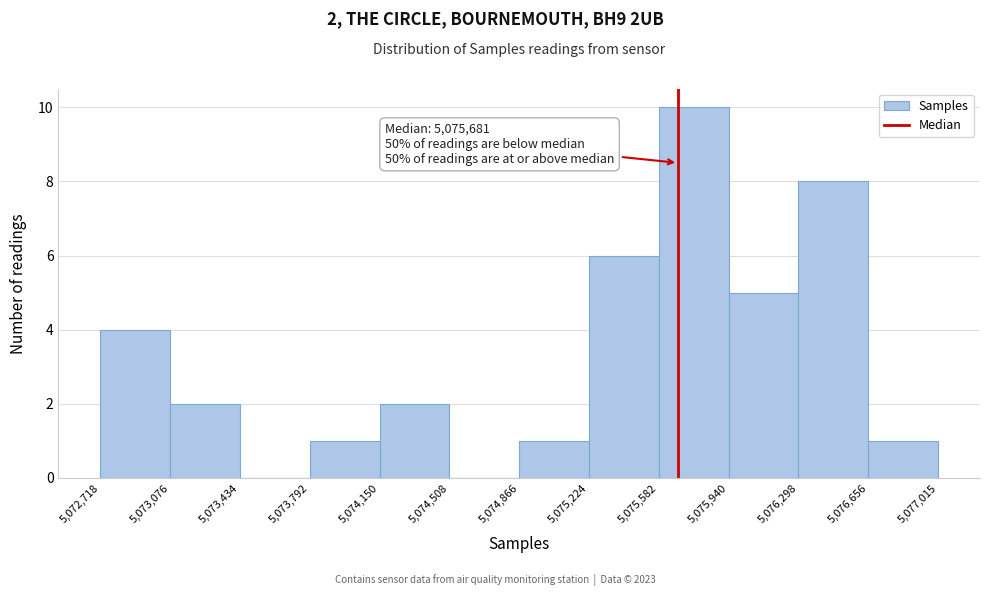

Over which range of the x-axis is the bar tallest?

5,075,582 to 5,075,940